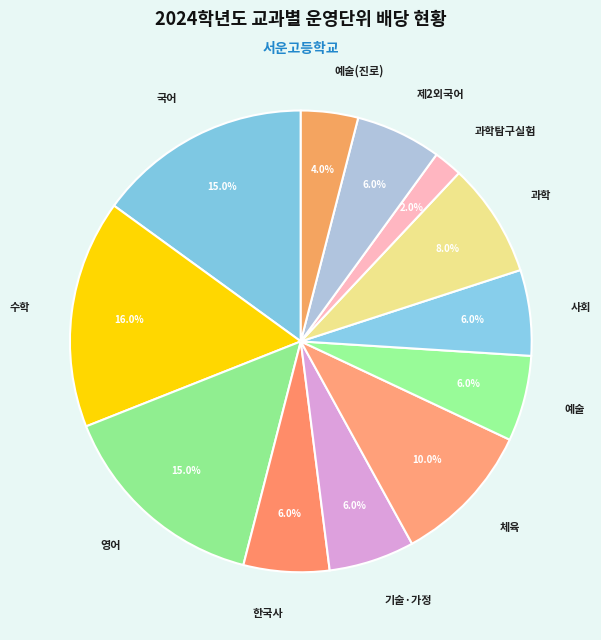

What is the smallest slice in the pie chart?

과학탐구실험